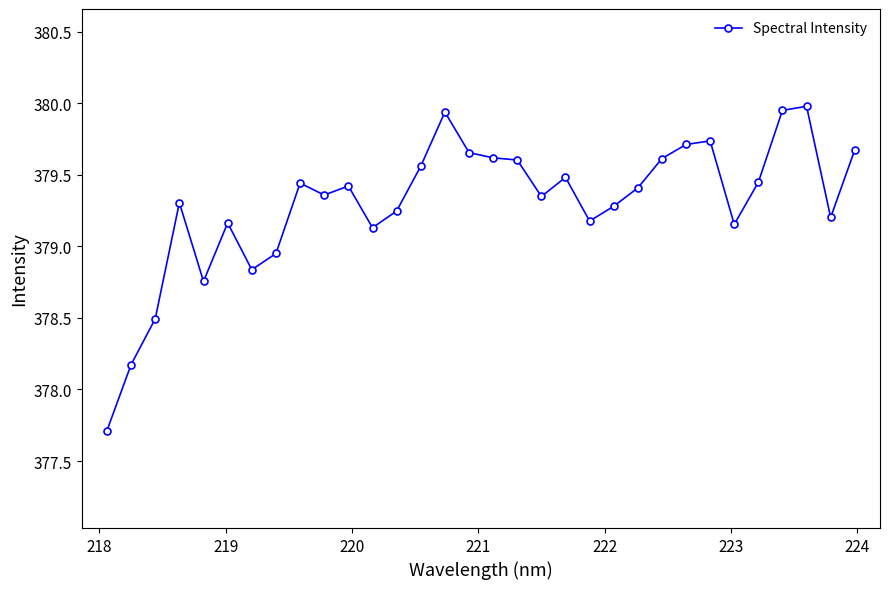

What is the maximum value shown in the chart?

380.0